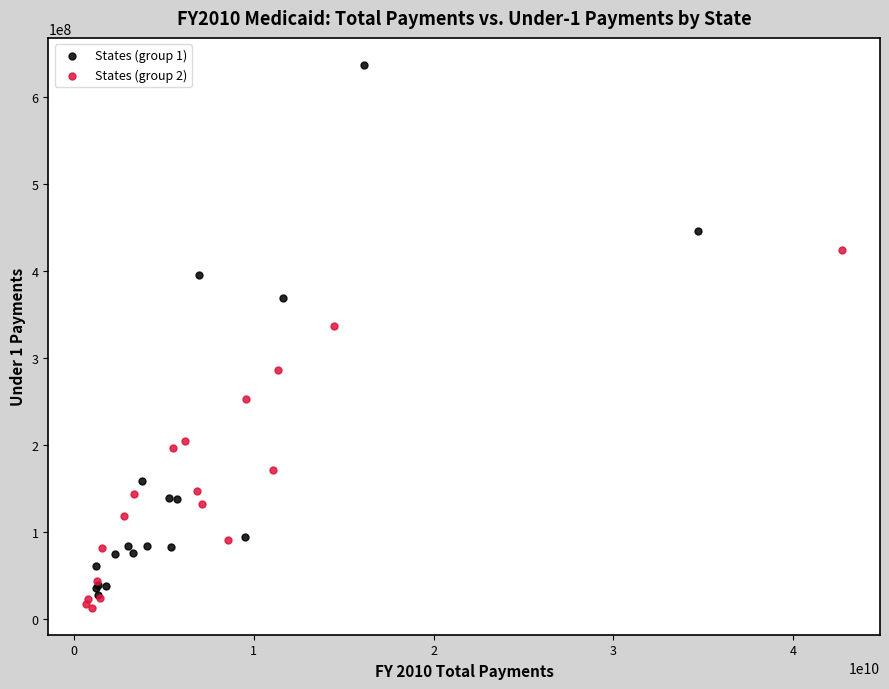

Which series reaches the maximum Y coordinate?

States (group 1)